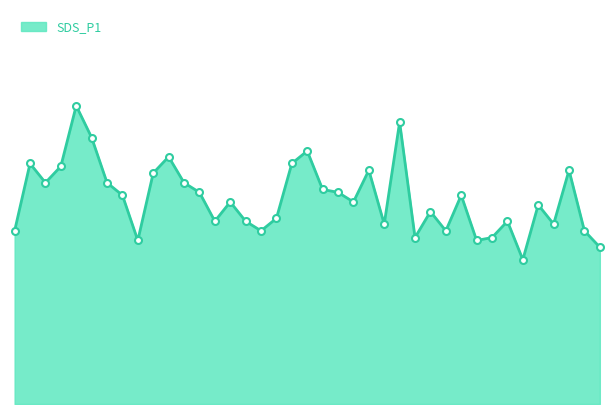

Does the chart display data point markers on the line(s)?

No